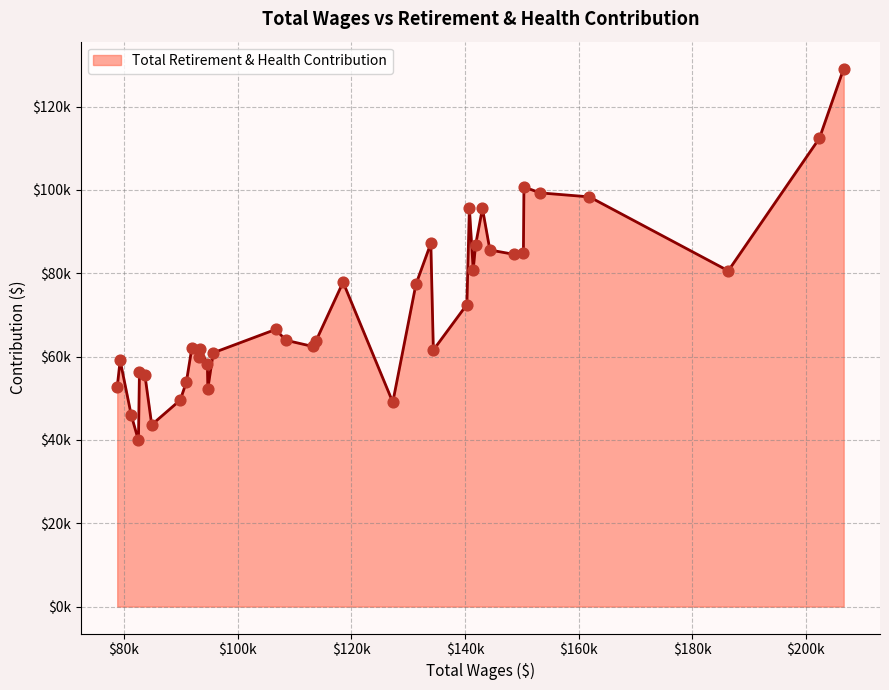

Is this an area chart (filled region under the line)?

Yes